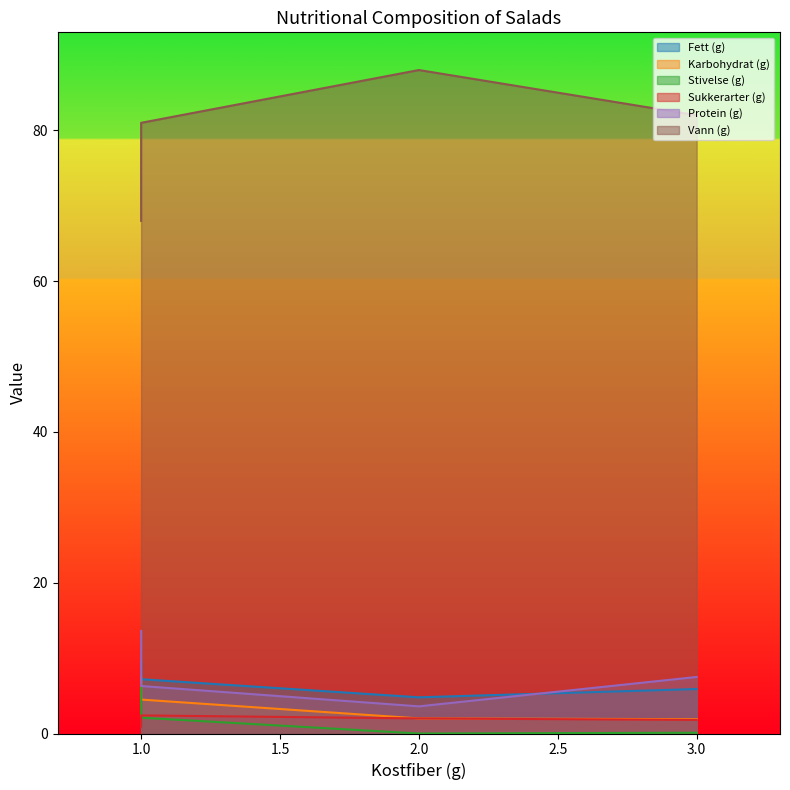

True or false: Karbohydrat (g) has a value of 1.0 at 2.0.

False